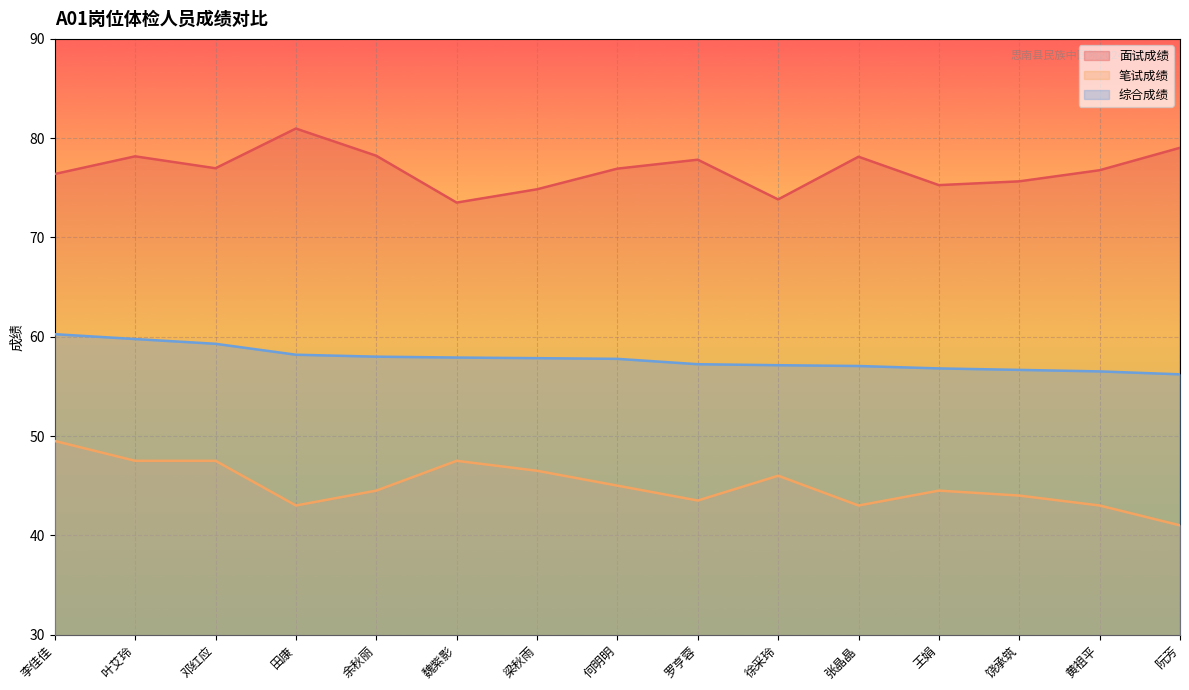

Which series changed the most between 王娟 and 饶承筑?

笔试成绩